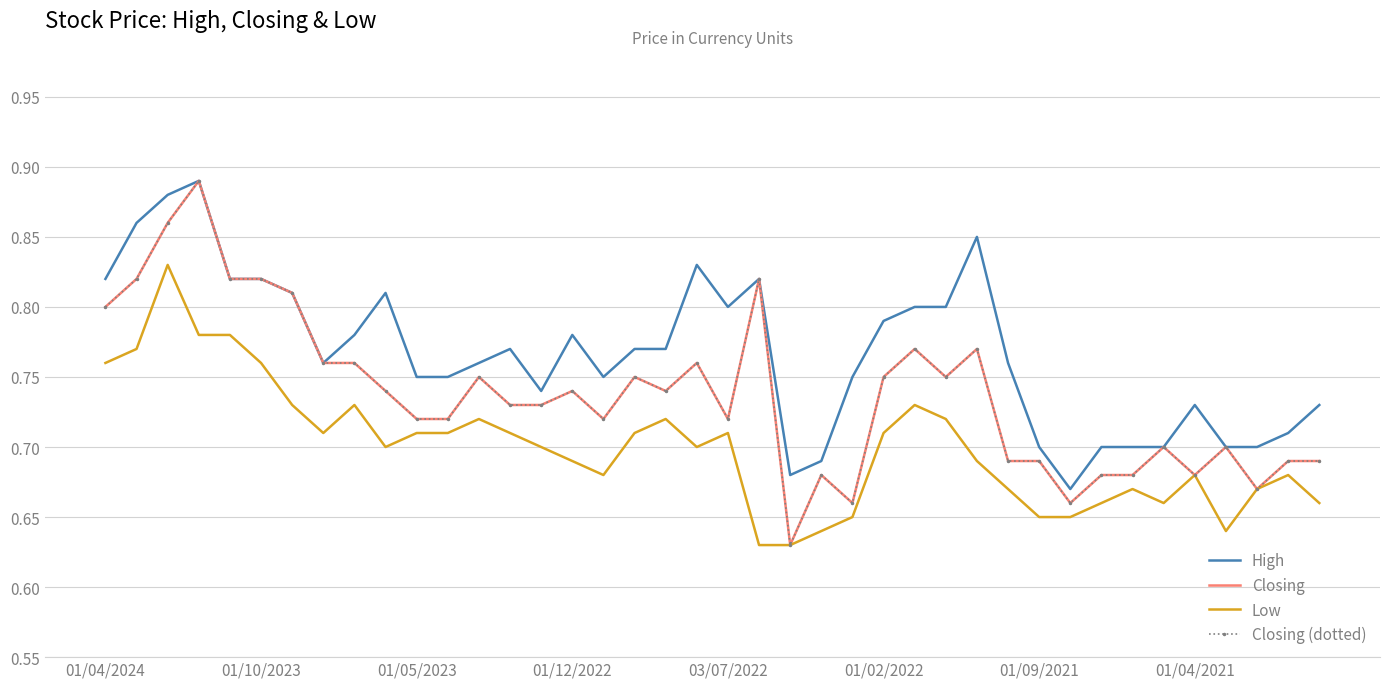

Which series has the largest range (max minus min)?

Closing